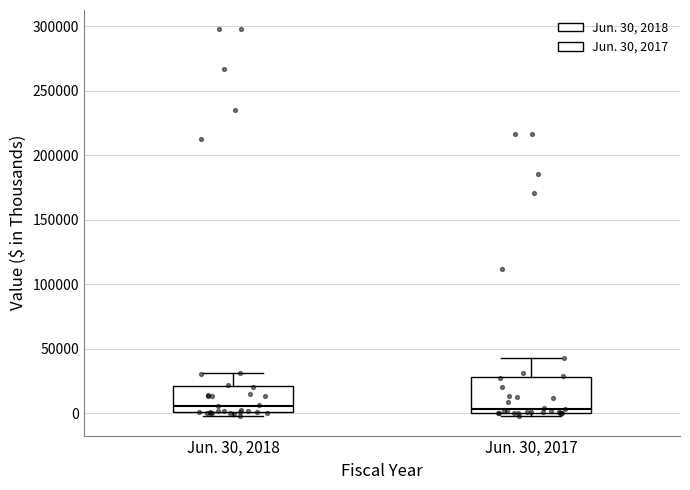

Reading left to right, transcribe this box plot: for each box, give where its median line is, the range the box spans, and where its two whiskers end, as read against the y-axis. The values are not printed on the chart, so give them approximately, as read against the axis.

Jun. 30, 2018: median 5000, box 0 to 20000, whiskers 0 (just below the box's lower edge) to 30000
Jun. 30, 2017: median 5000, box 0 to 30000, whiskers 0 (just below the box's lower edge) to 45000